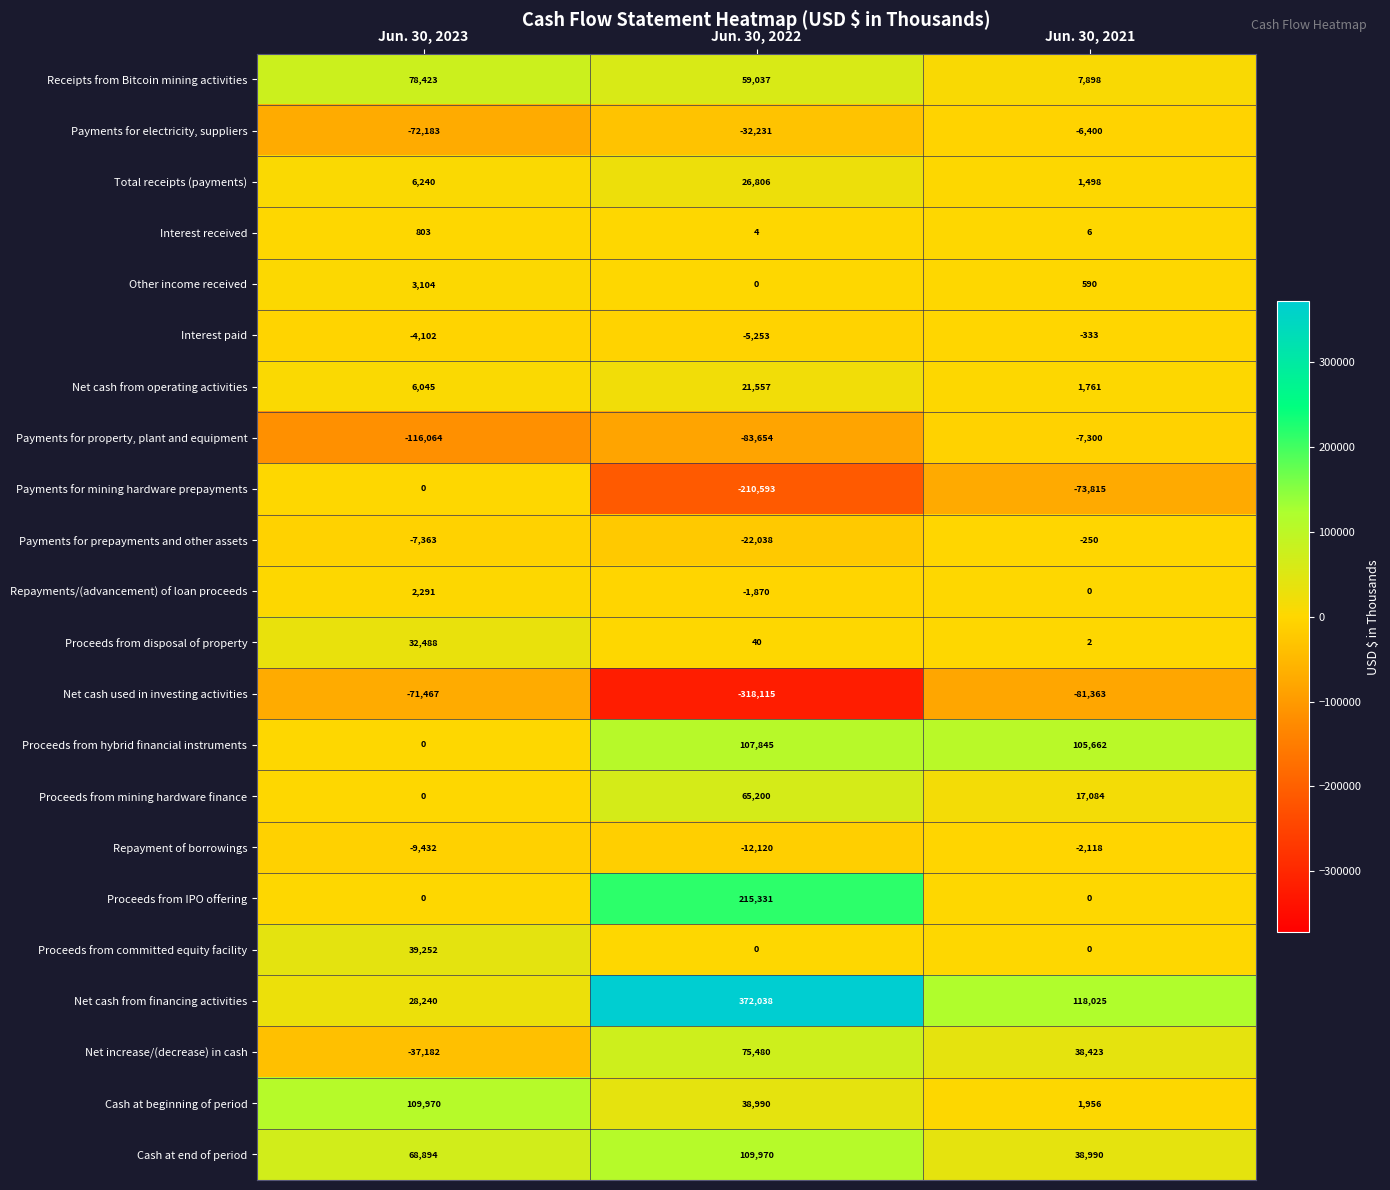

At which category is the sum across all series the highest?

Jun. 30, 2022